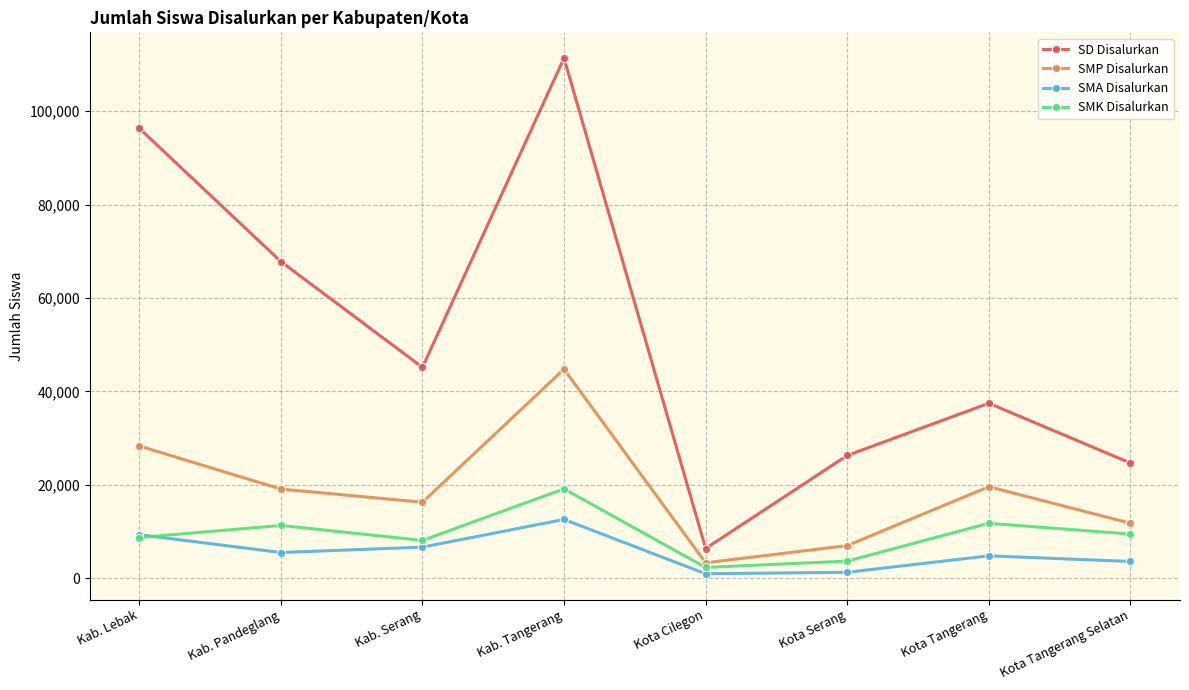

What position from the left is Kab. Tangerang?

4